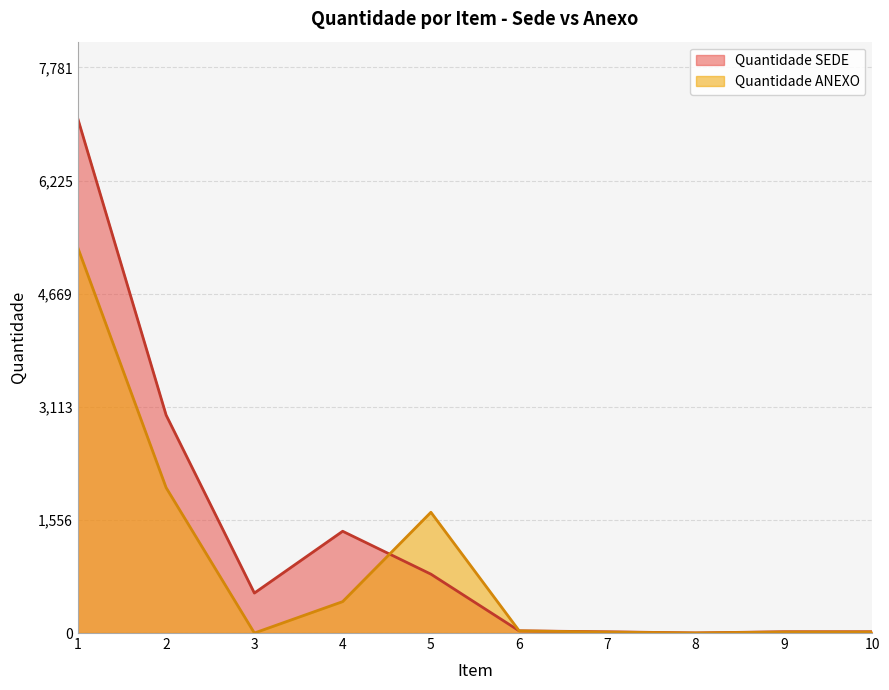

What is the difference between the maximum and minimum values in the Quantidade SEDE series?

7073.0